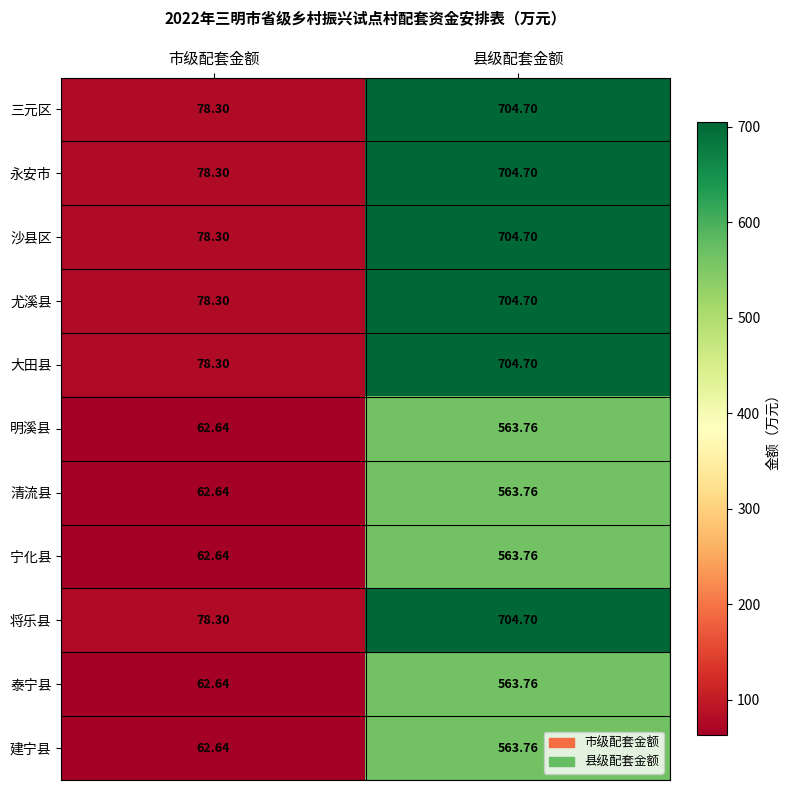

At which category is the sum across all series the highest?

县级配套金额